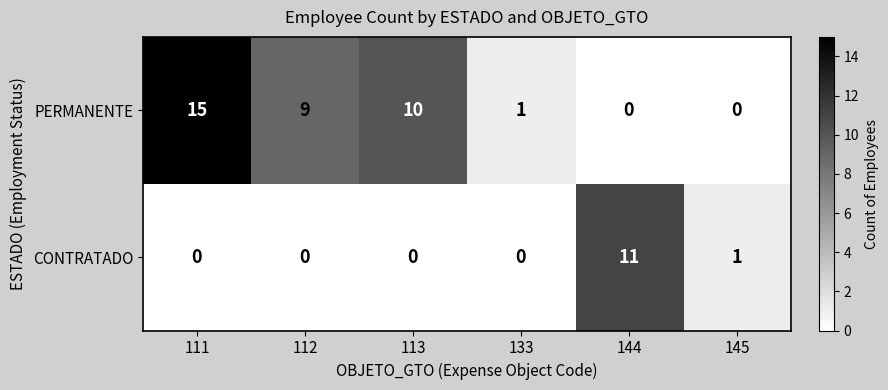

At 111, list the series in order from largest to smallest.

PERMANENTE, CONTRATADO